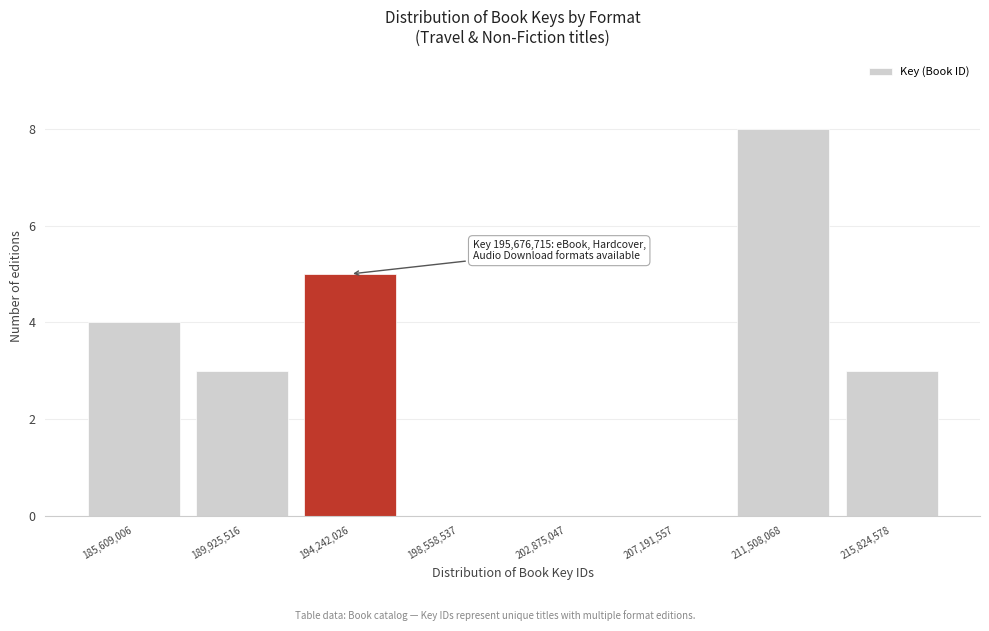

Reading left to right, list all the values displayed in this chart.

185,609,006=4	189,925,516=3	194,242,026=5	198,558,537=0	202,875,047=0	207,191,557=0	211,508,068=8	215,824,578=3